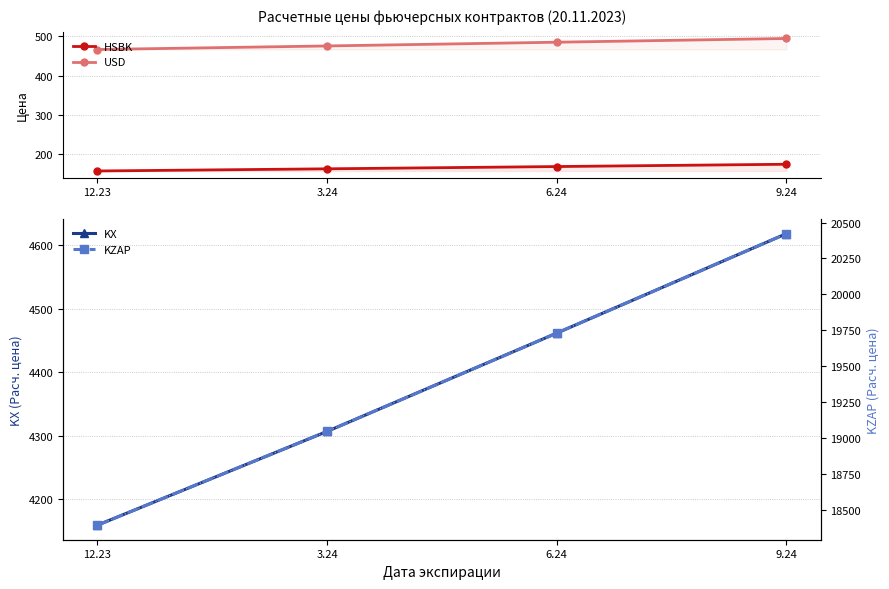

The KZAP series shows 32304.5 at 6.24. True or false?

False